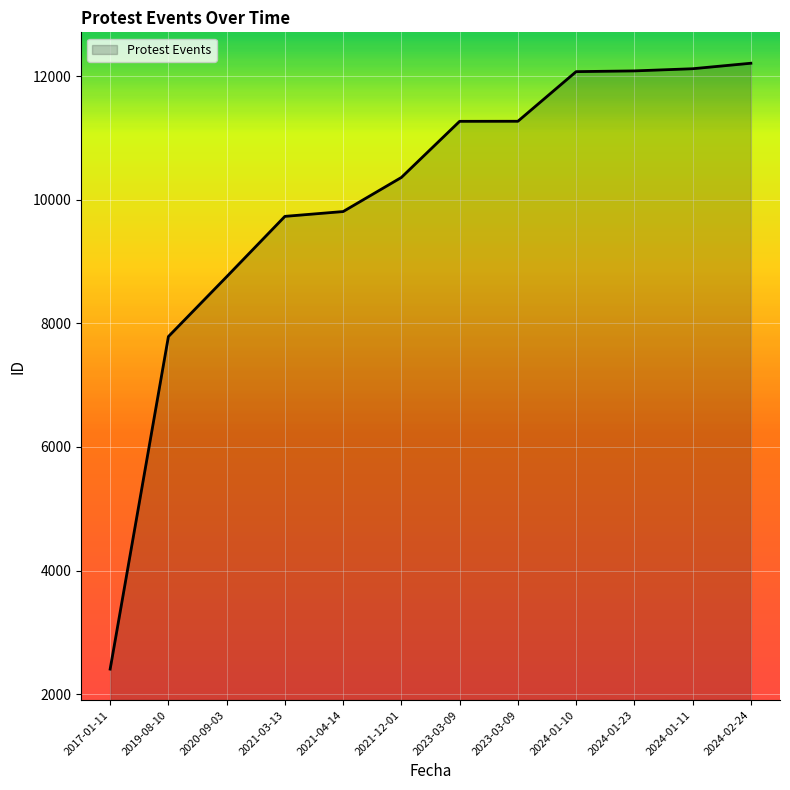

Which has a higher value, 2023-03-09 or 2017-01-11?

2023-03-09